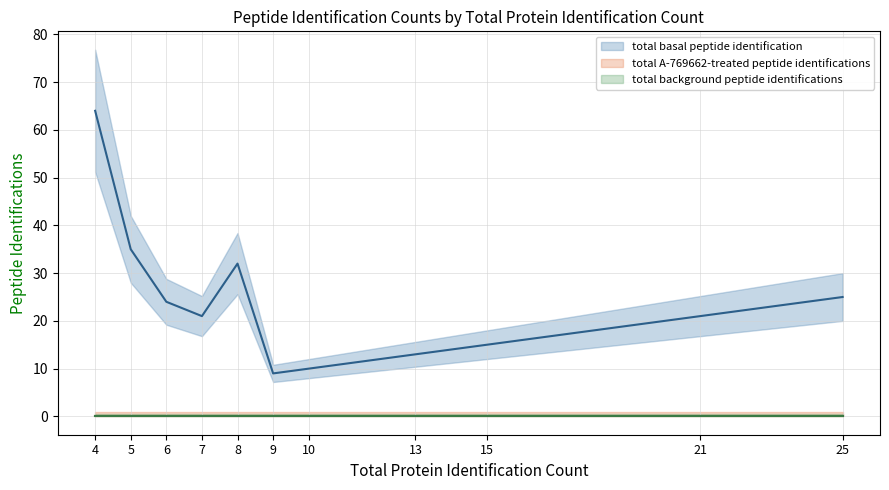

What is the highest value of the total basal peptide identification series?

64